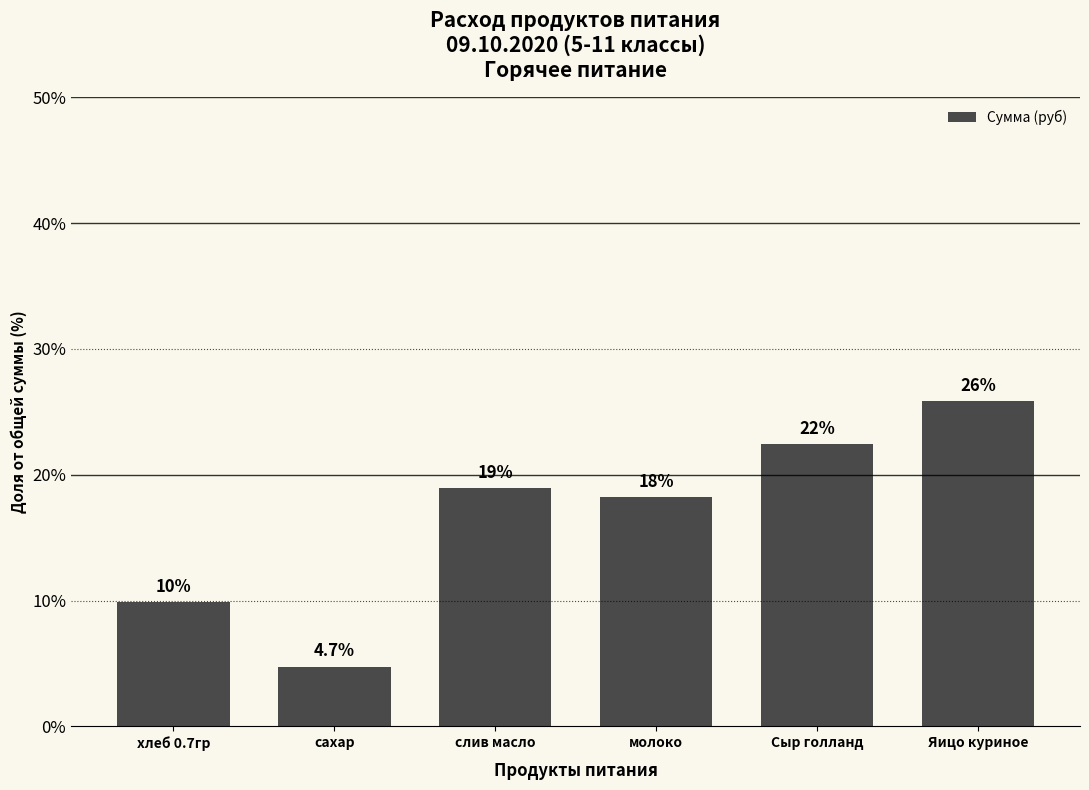

What is the average value?

16.7